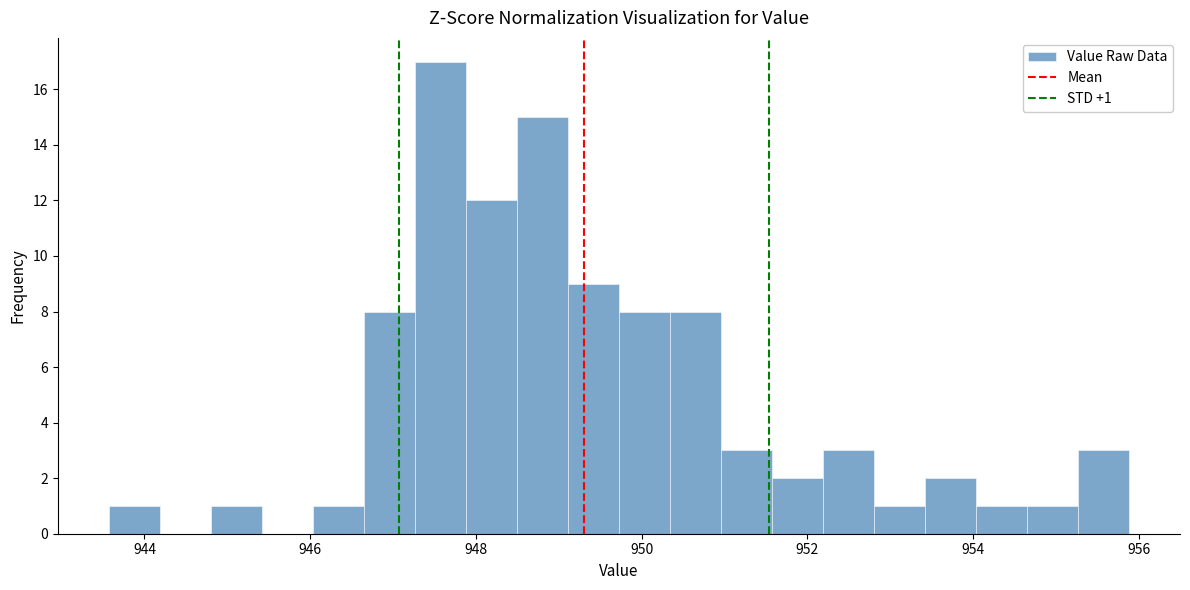

Around what value on the x-axis is the tallest bar? Give the approximate position of its centre, as read against the axis.

947.6